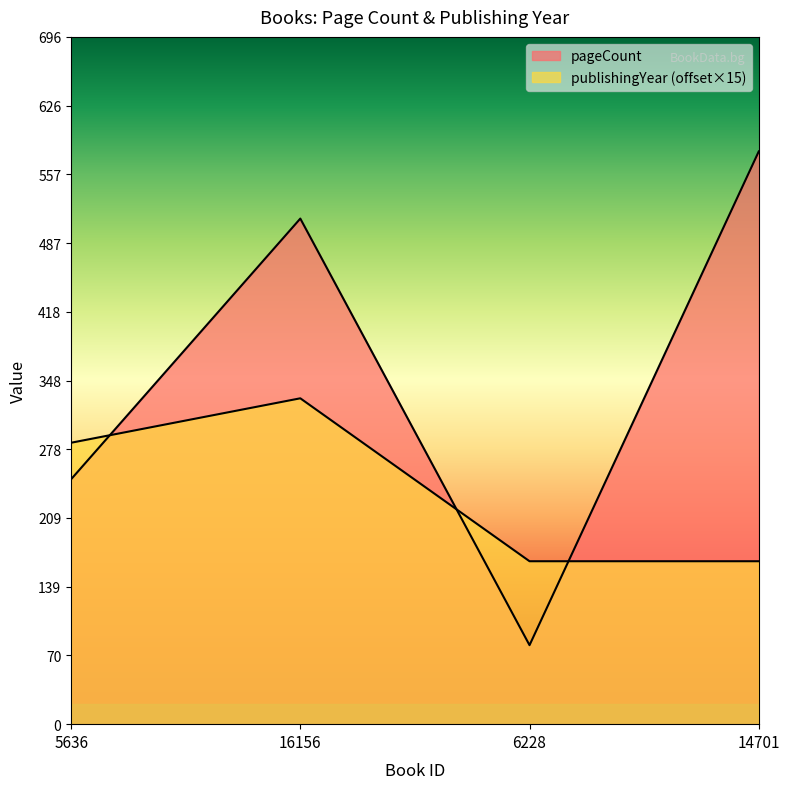

What is the minimum value for publishingYear?

165